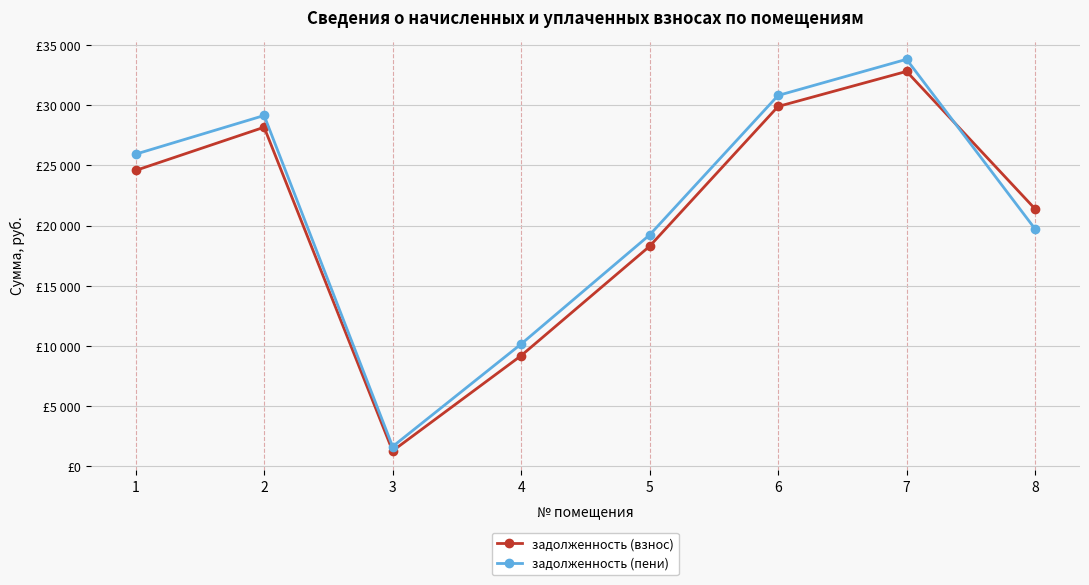

In задолженность (пени), how many points are higher than both neighbors (excluding endpoints)?

2